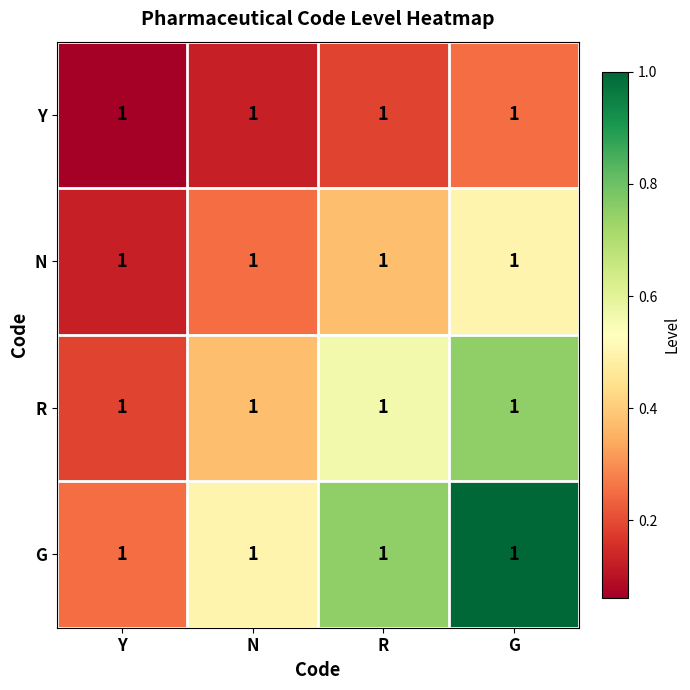

Rank the categories by R value from highest to lowest.

G, R, N, Y